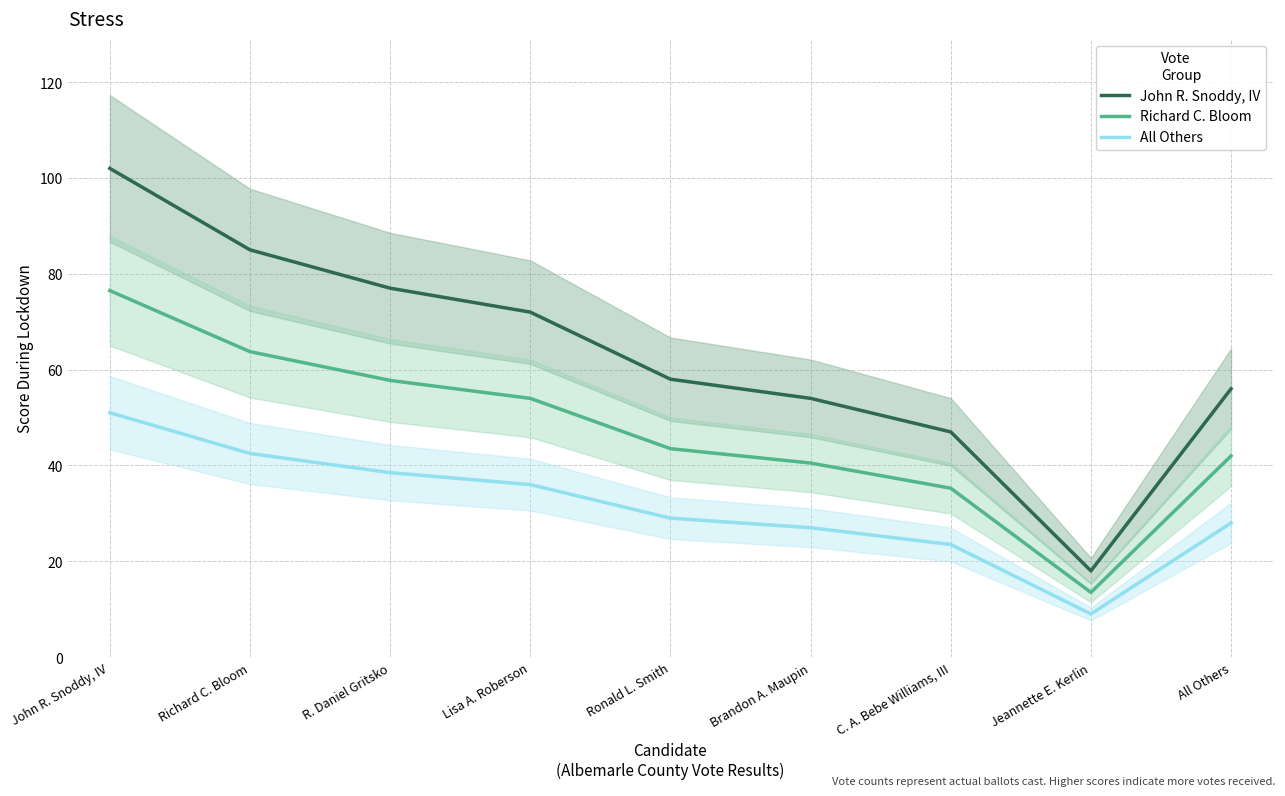

How many interior local valleys does the All Others series have?

1